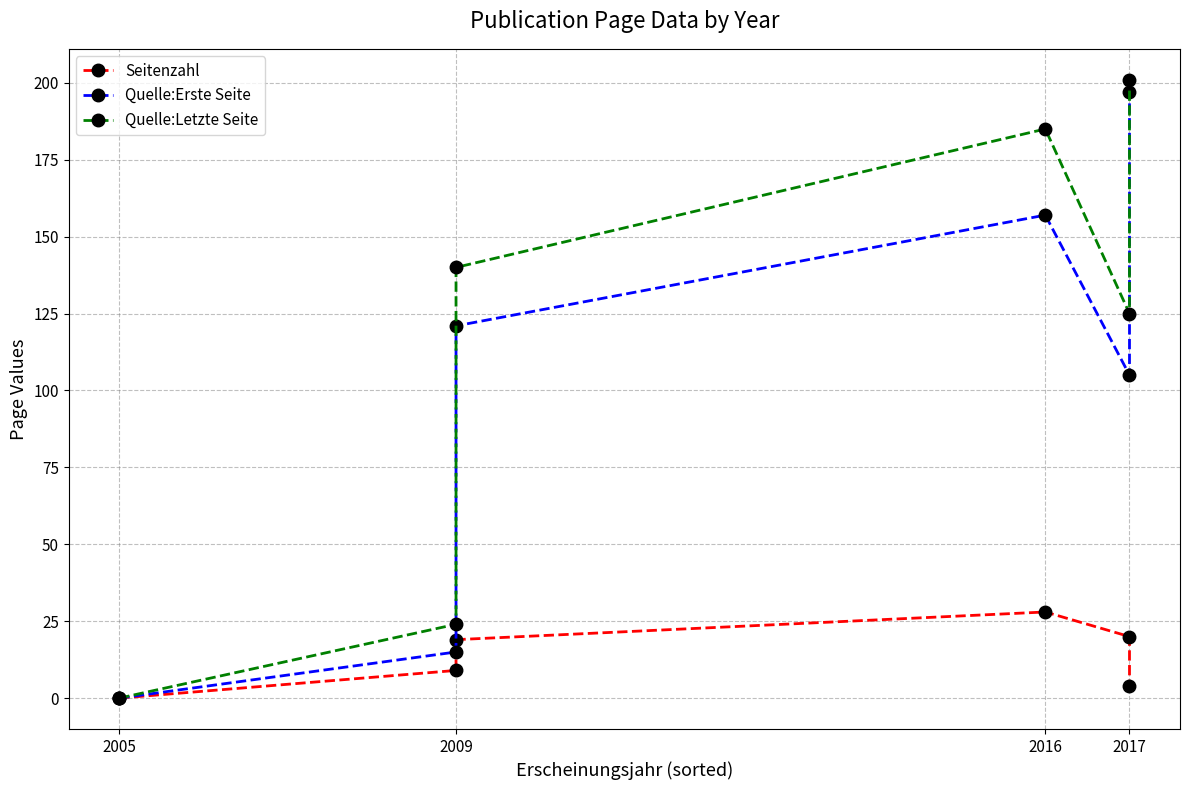

Is it true that Quelle:Erste Seite equals 85 at 2016?

False